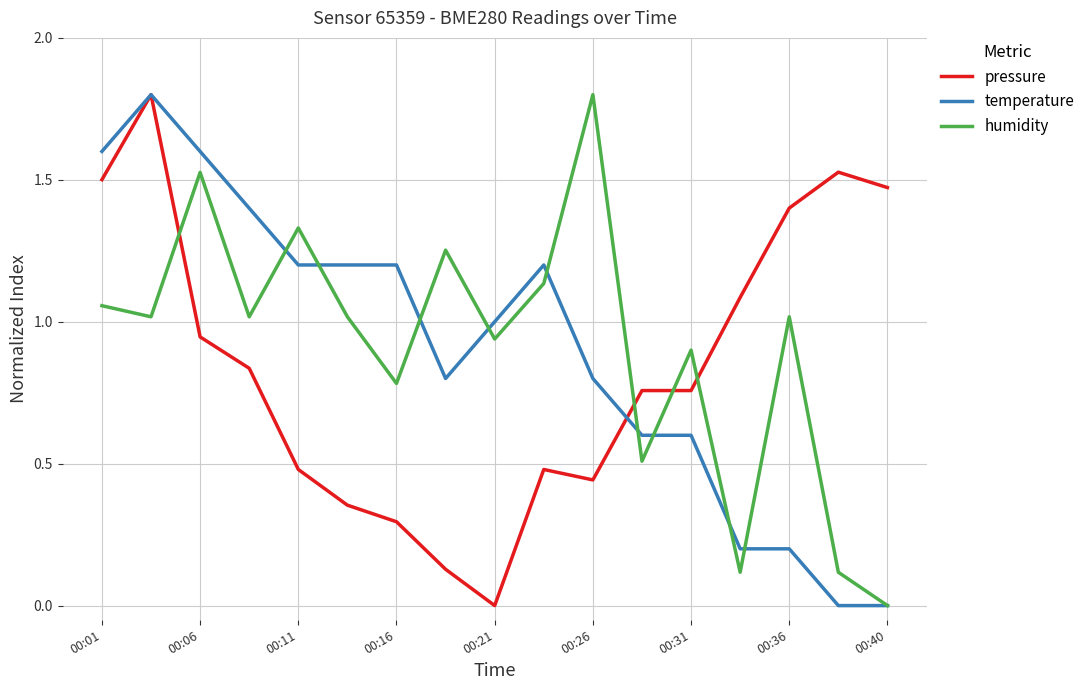

True or false: humidity and pressure intersect in this chart.

True